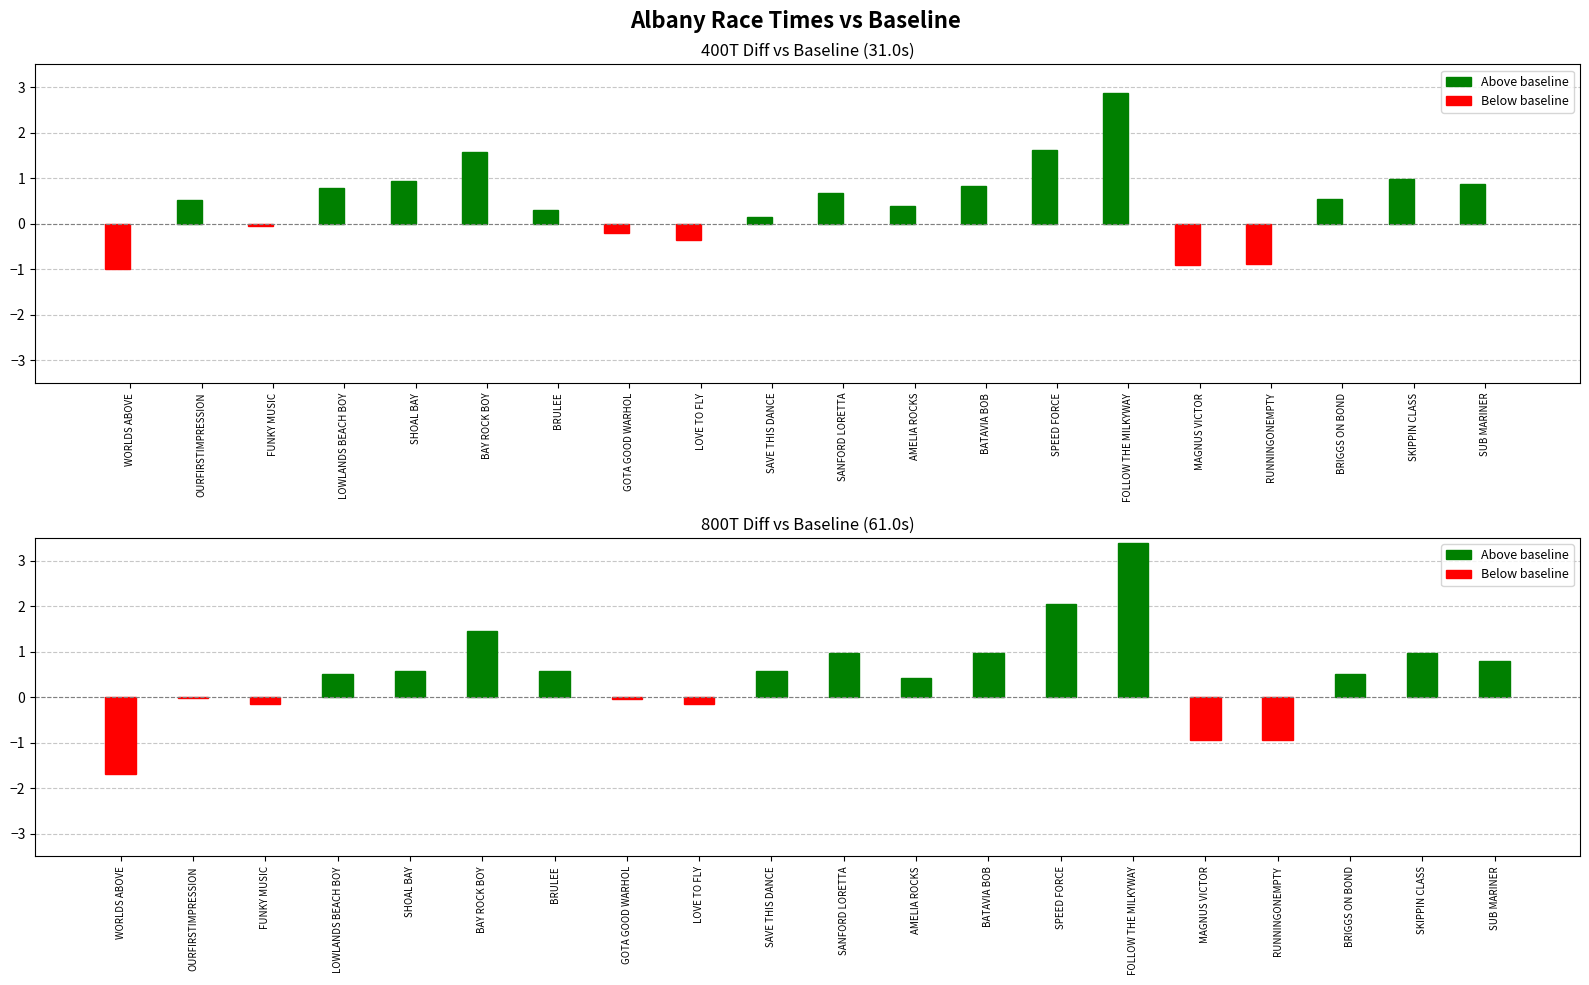

Rank the series by their maximum value, from highest to lowest.

800T diff, 400T diff